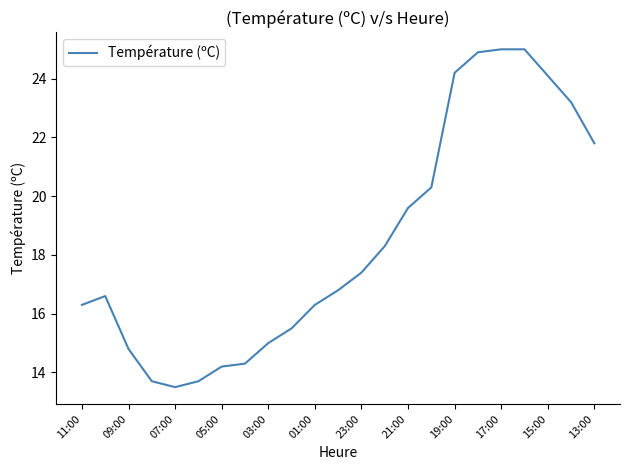

What is the greatest value displayed?

25.0